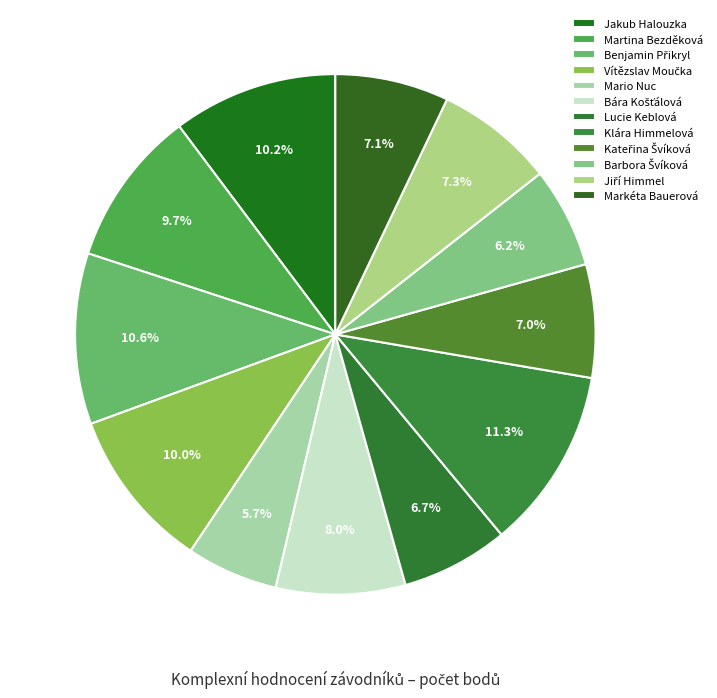

How many segments does this pie chart have?

12